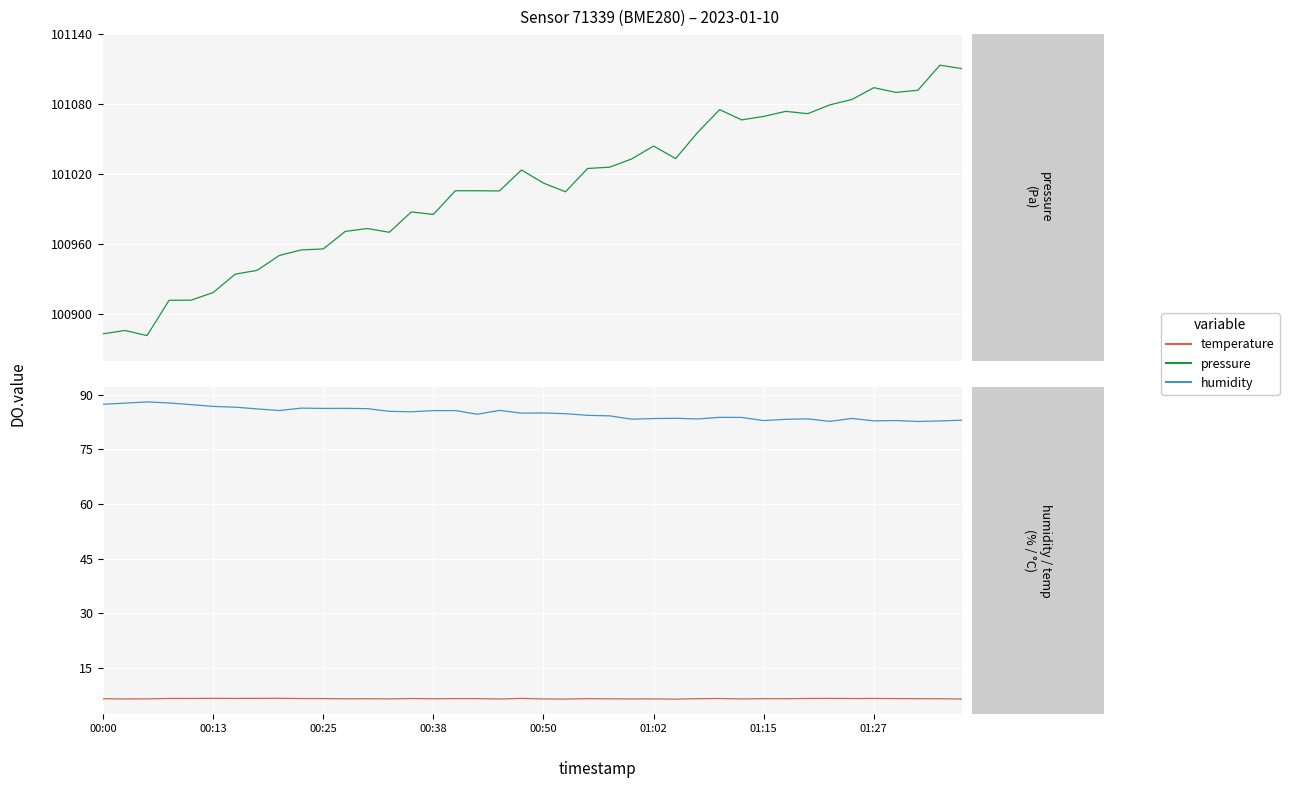

True or false: temperature and humidity cross at least once.

False